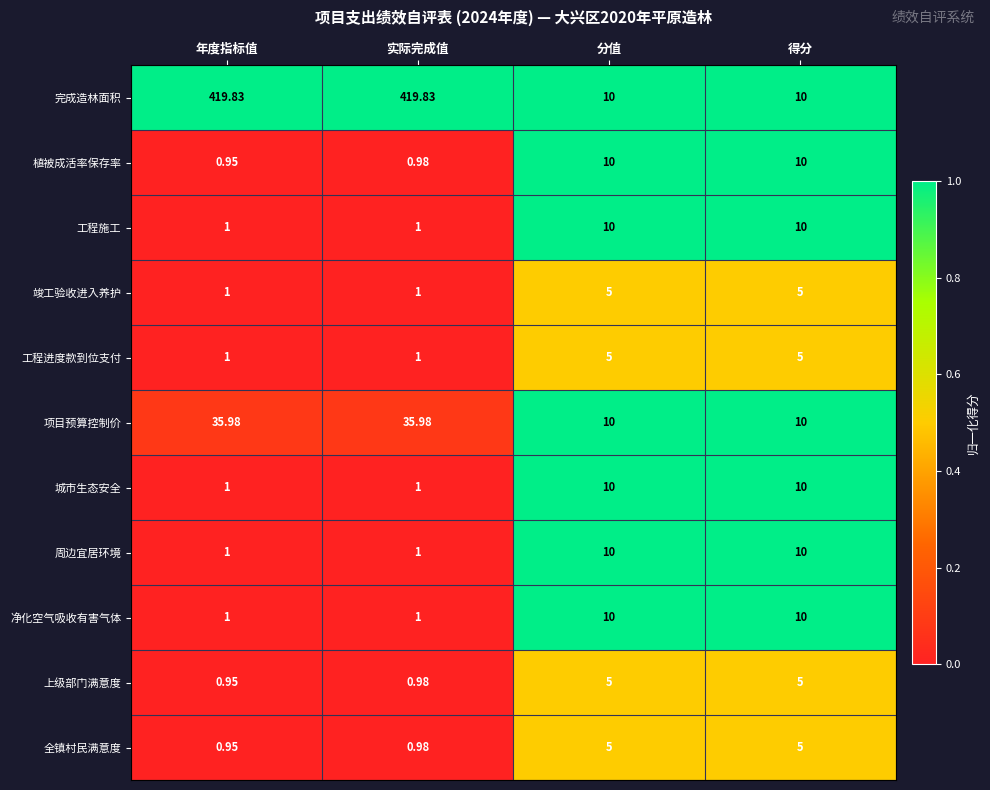

Which series has the largest total across all categories?

完成造林面积